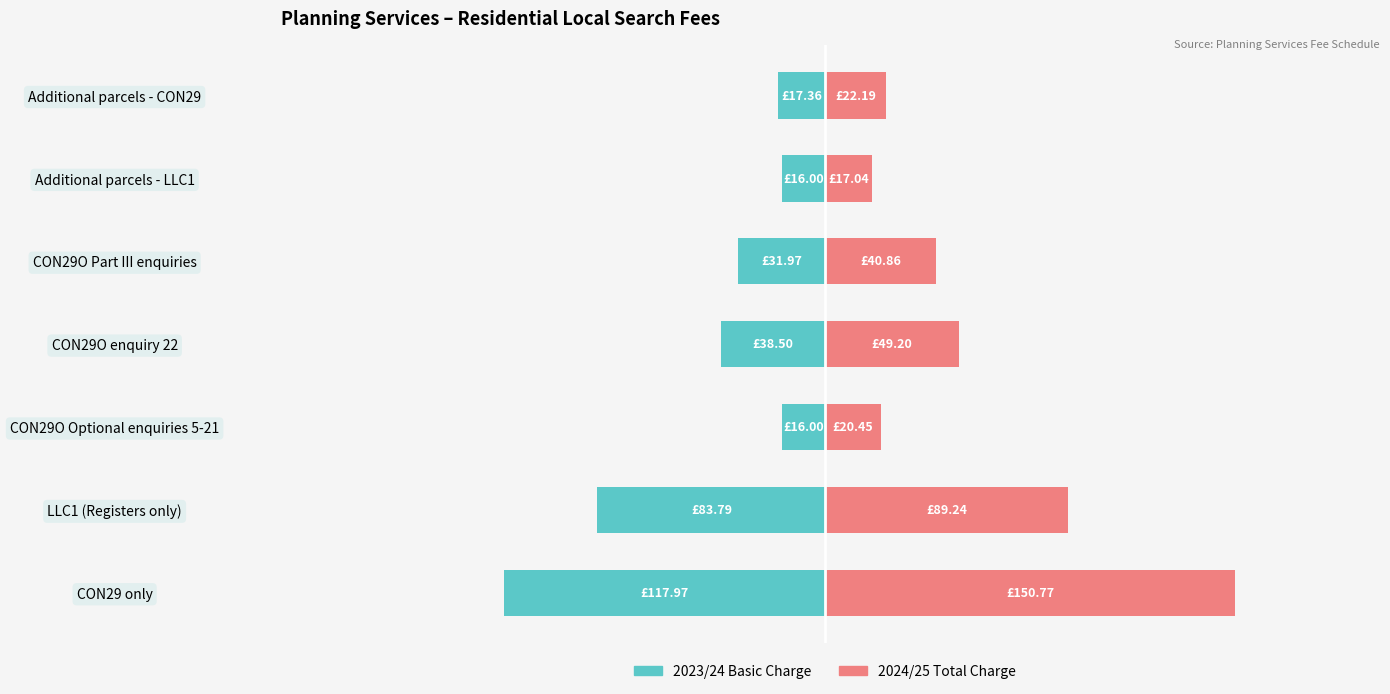

The 2023/24 Basic Charge series shows -83.8 at LLC1 (Registers only). True or false?

True